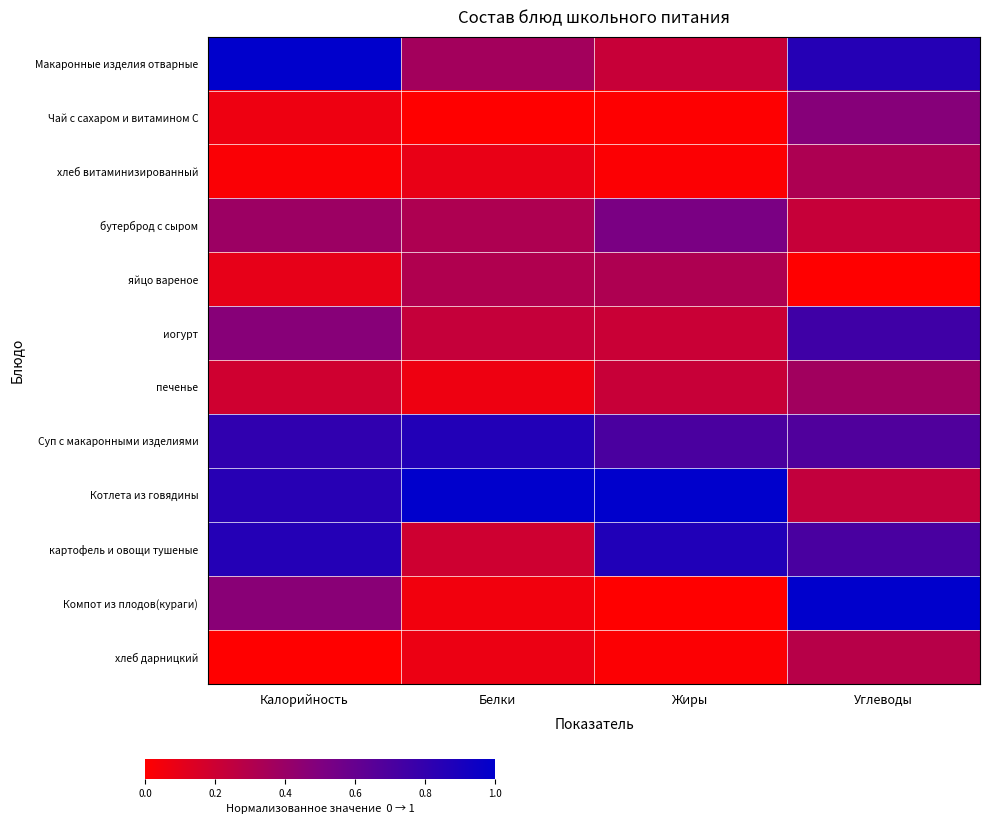

Reading left to right, extract all data points from this chart.

Макаронные изделия отварные: Калорийность=1.0	Белки=0.4	Жиры=0.2	Углеводы=0.9
Чай с сахаром и витамином С: Калорийность=0.1	Белки=0.0	Жиры=0.0	Углеводы=0.5
хлеб витаминизированный: Калорийность=0.0	Белки=0.1	Жиры=0.0	Углеводы=0.3
бутерброд с сыром: Калорийность=0.4	Белки=0.3	Жиры=0.5	Углеводы=0.2
яйцо вареное: Калорийность=0.1	Белки=0.3	Жиры=0.3	Углеводы=0.0
иогурт: Калорийность=0.5	Белки=0.2	Жиры=0.2	Углеводы=0.8
печенье: Калорийность=0.2	Белки=0.1	Жиры=0.2	Углеводы=0.4
Суп с макаронными изделиями: Калорийность=0.8	Белки=0.9	Жиры=0.7	Углеводы=0.7
Котлета из говядины: Калорийность=0.8	Белки=1.0	Жиры=1.0	Углеводы=0.2
картофель и овощи тушеные: Калорийность=0.9	Белки=0.2	Жиры=0.9	Углеводы=0.7
Компот из плодов(кураги): Калорийность=0.5	Белки=0.1	Жиры=0.0	Углеводы=1.0
хлеб дарницкий: Калорийность=0.0	Белки=0.1	Жиры=0.0	Углеводы=0.3